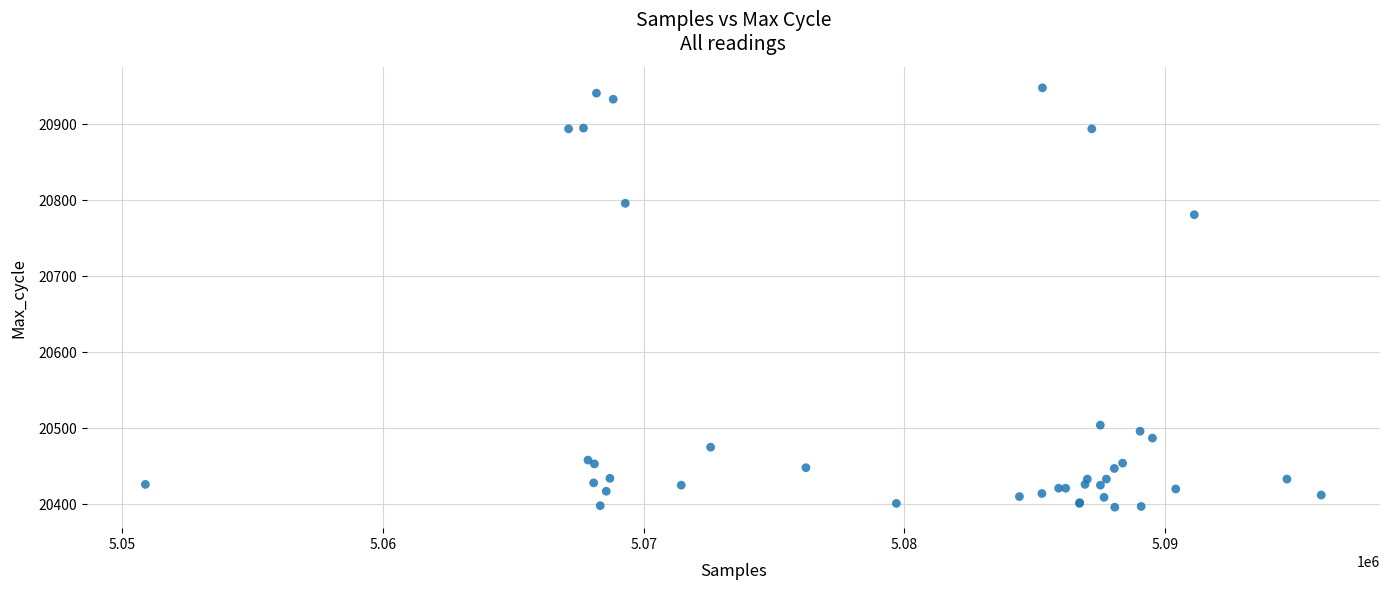

What Y value in the scatter plot is closest to 20672?

20781